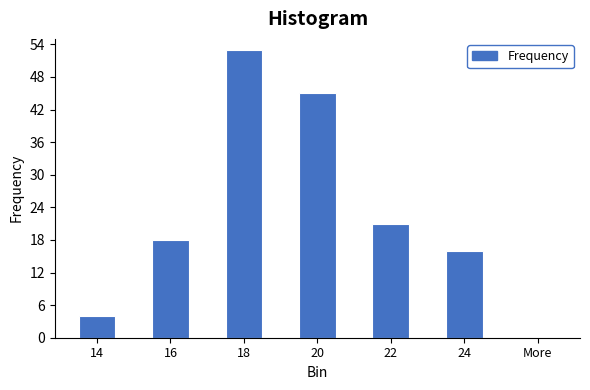

Reading right to left, transcribe all the data shown in this chart.

More=0	24=16	22=21	20=45	18=53	16=18	14=4